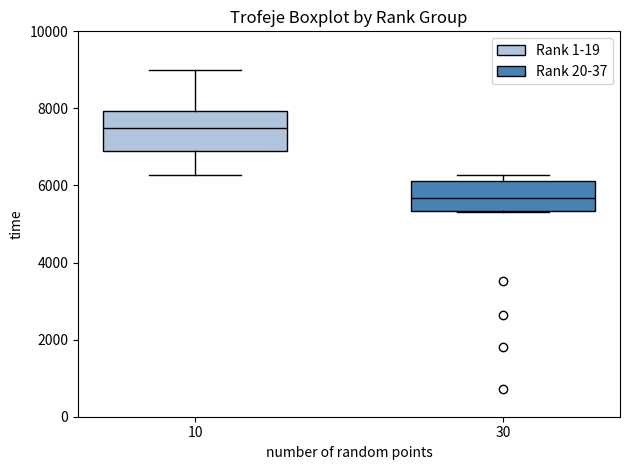

Which box's median line is the lowest?

30